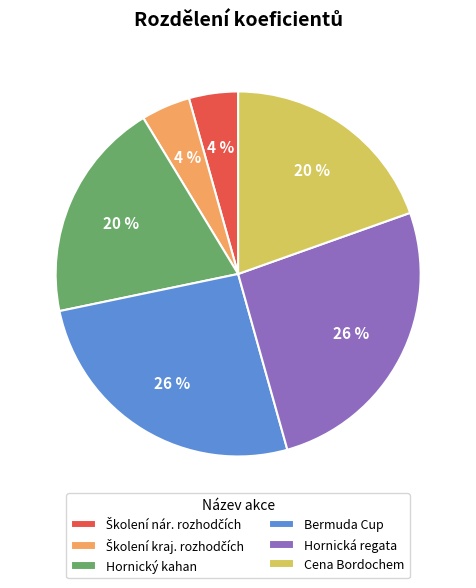

How many segments does this pie chart have?

6